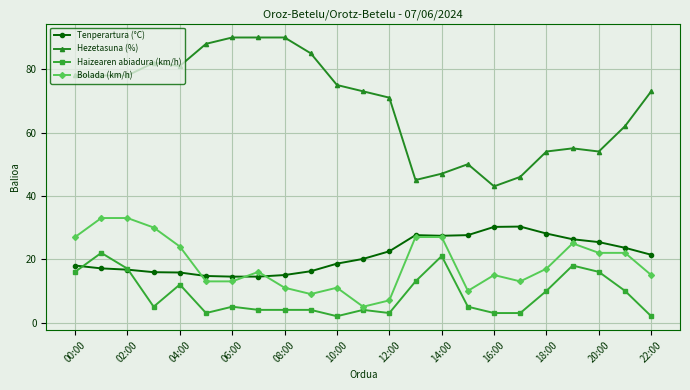

What is the smallest value displayed?

2.0